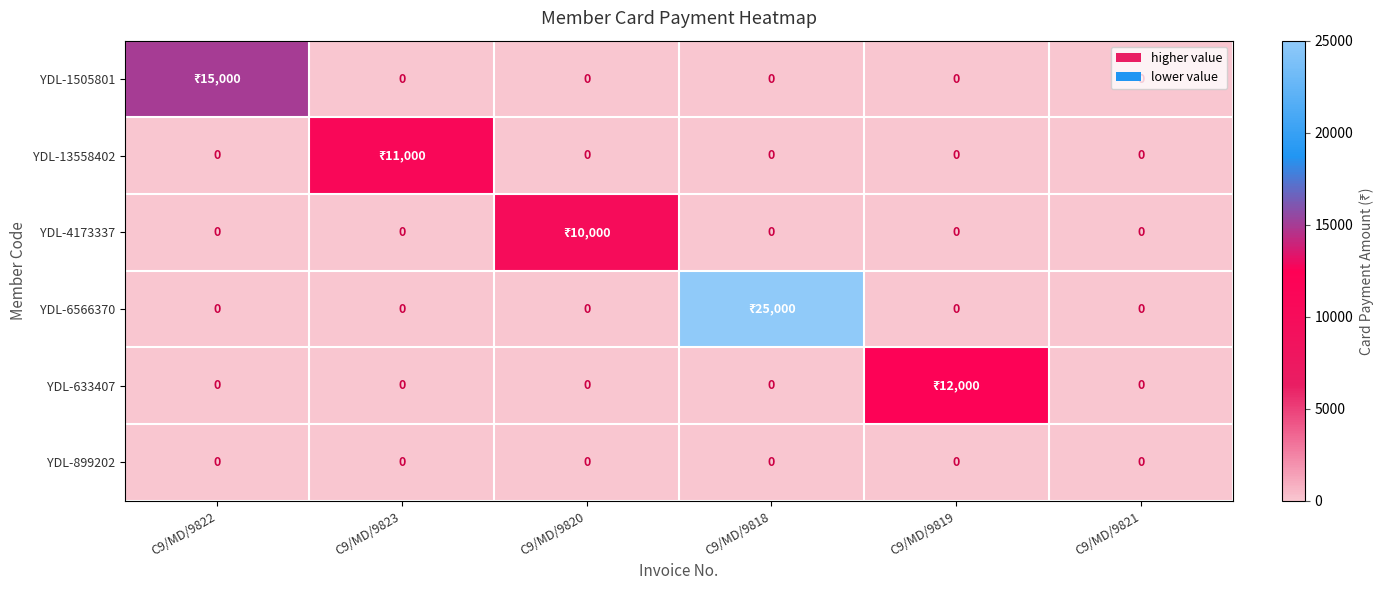

The YDL-899202 series shows 0 at C9/MD/9818. True or false?

True